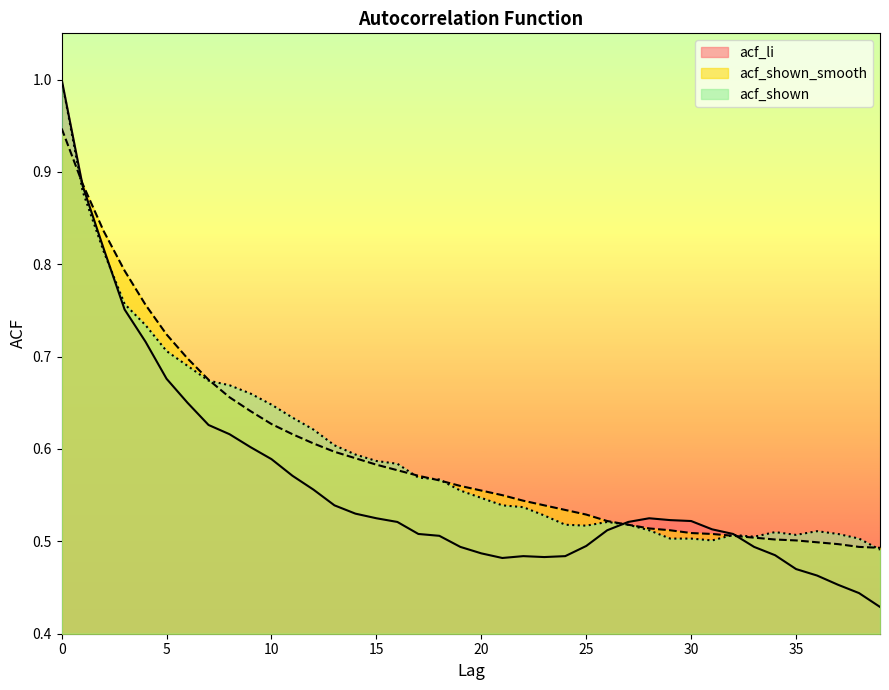

Where is acf_shown_smooth nearest to the value 0?

39